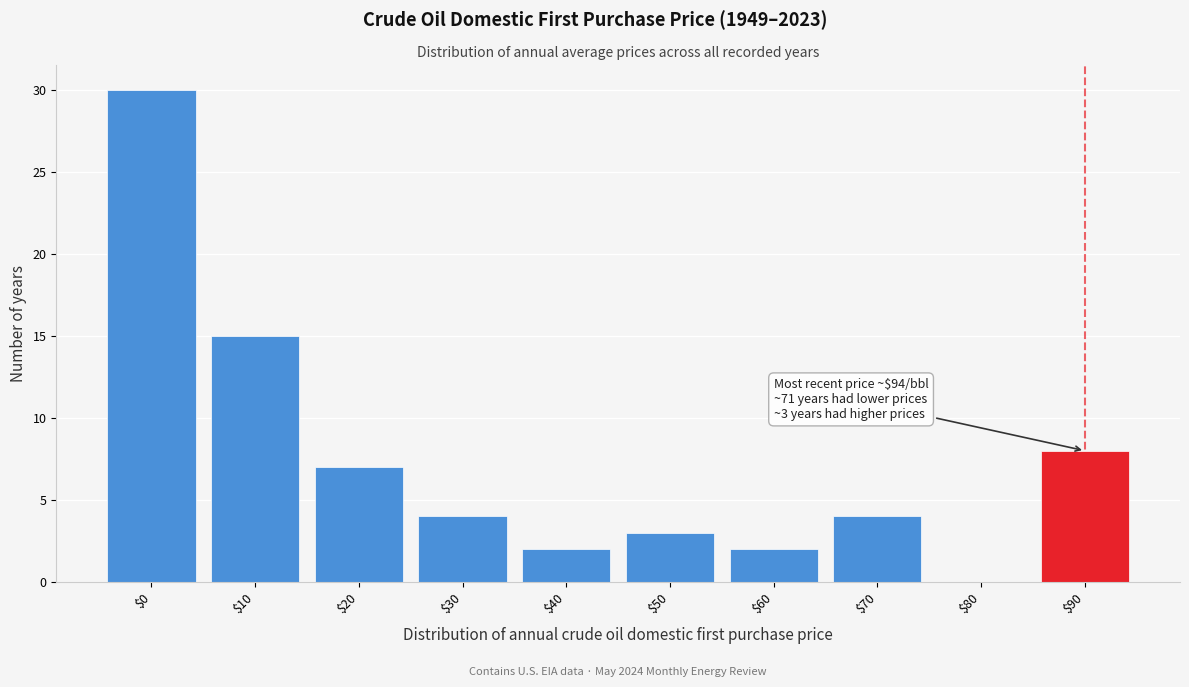

What is the sum of all values?

75